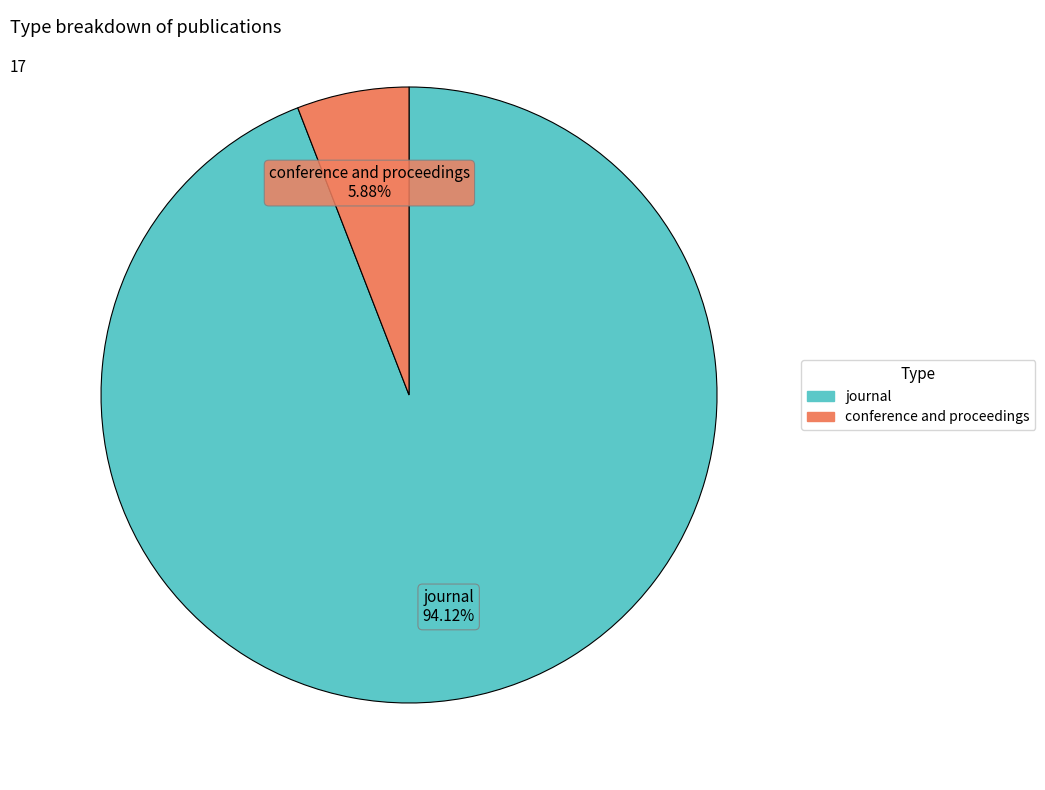

Is the sum of journal and conference and proceedings greater than half?

Yes